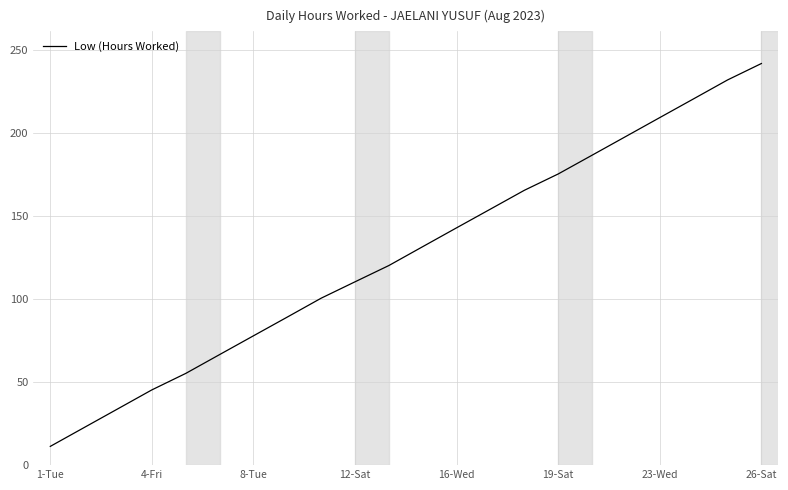

What is the maximum value shown in the chart?

241.8